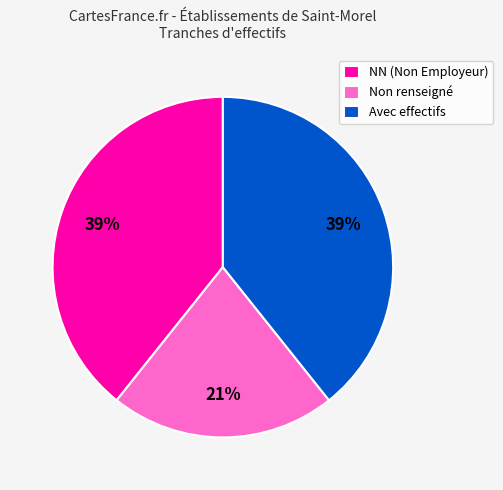

To the nearest percent, what is the average slice percentage?

33%